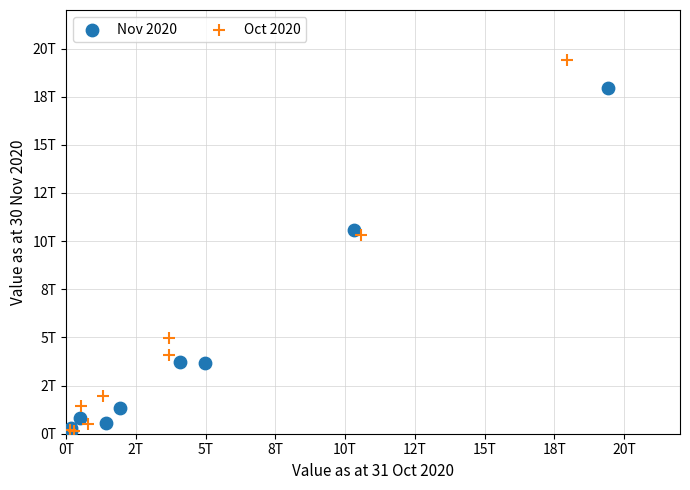

What are all the series names shown in the legend?

Nov 2020, Oct 2020